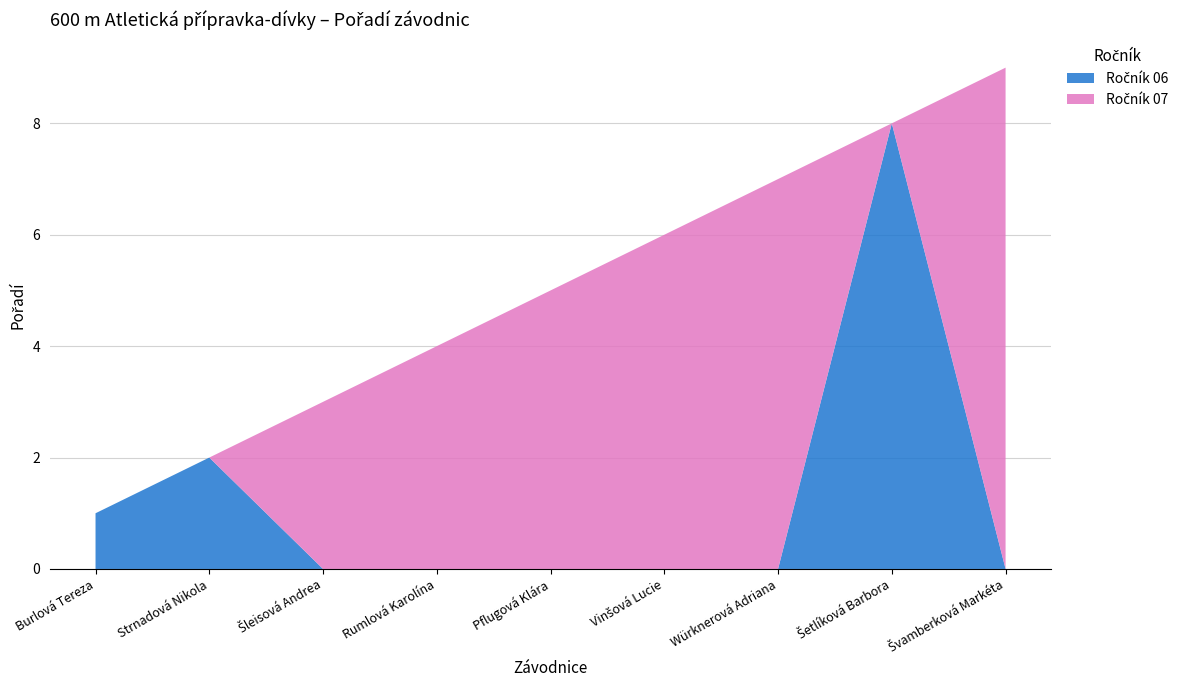

Reading left to right, transcribe all the data shown in this chart.

Ročník 06: Burlová Tereza=1	Strnadová Nikola=2	Šleisová Andrea=0	Rumlová Karolína=0	Pflugová Klára=0	Vinšová Lucie=0	Würknerová Adriana=0	Šetlíková Barbora=8	Švamberková Markéta=0
Ročník 07: Burlová Tereza=0	Strnadová Nikola=0	Šleisová Andrea=3	Rumlová Karolína=4	Pflugová Klára=5	Vinšová Lucie=6	Würknerová Adriana=7	Šetlíková Barbora=0	Švamberková Markéta=9